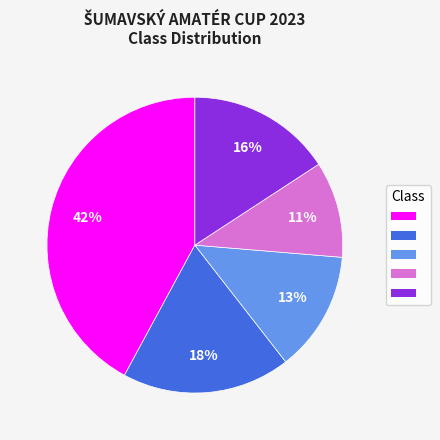

To the nearest percent, what is the average slice percentage?

20%